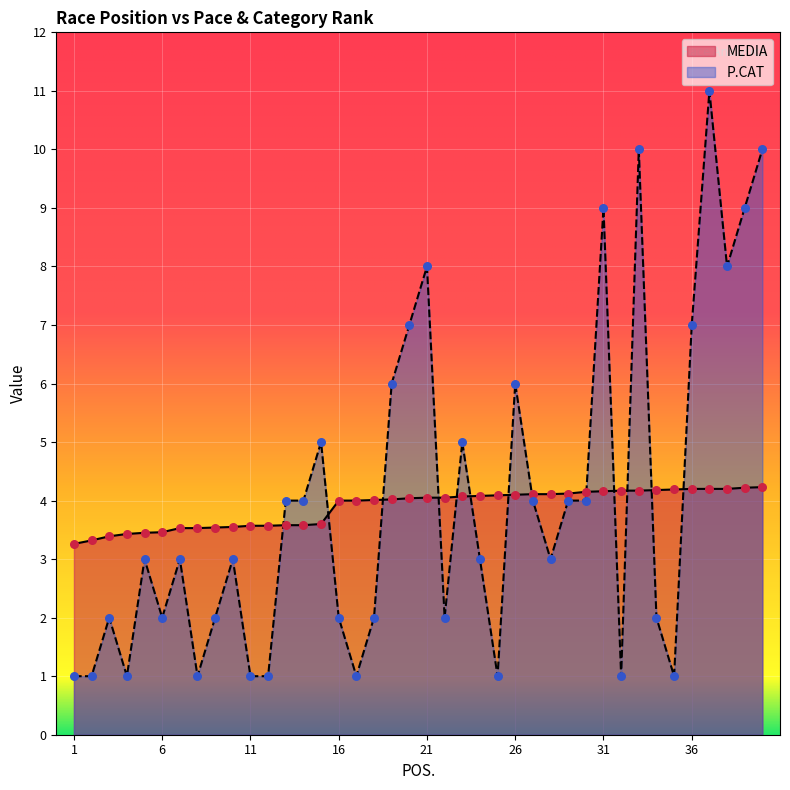

Which series contains the lowest Y value?

P.CAT